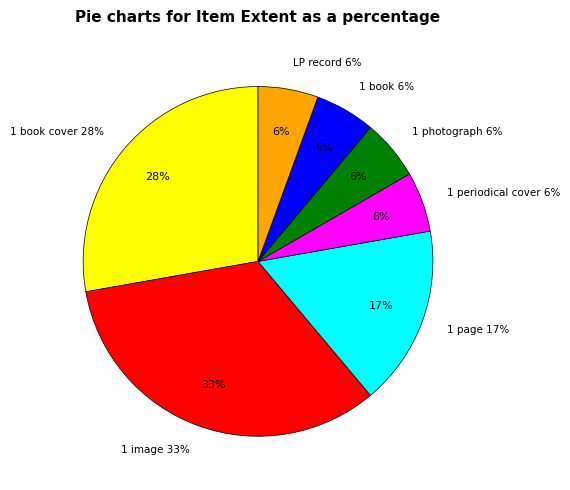

To the nearest percent, what is the average slice percentage?

14%